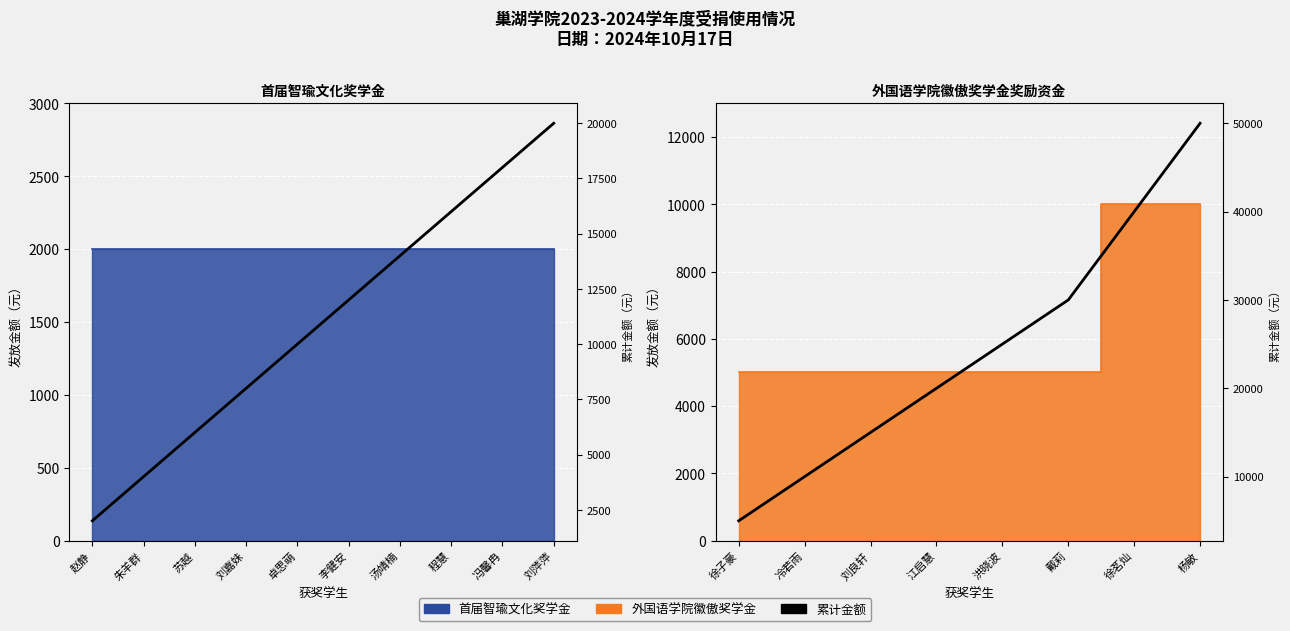

What is the difference between the maximum and second lowest values?

40000